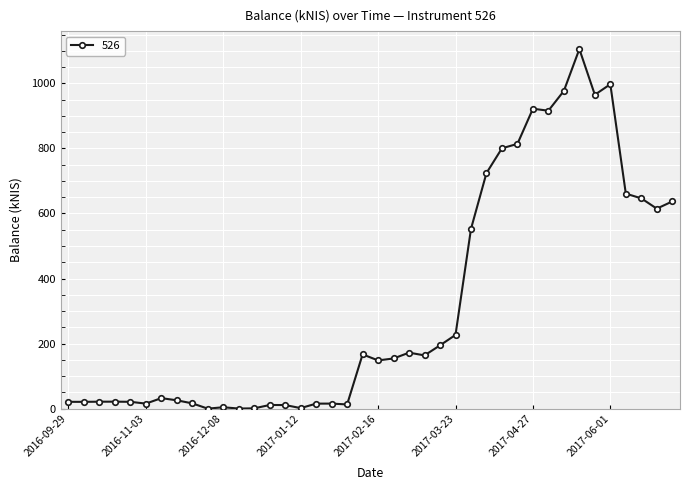

What is the greatest value displayed?

1105.2